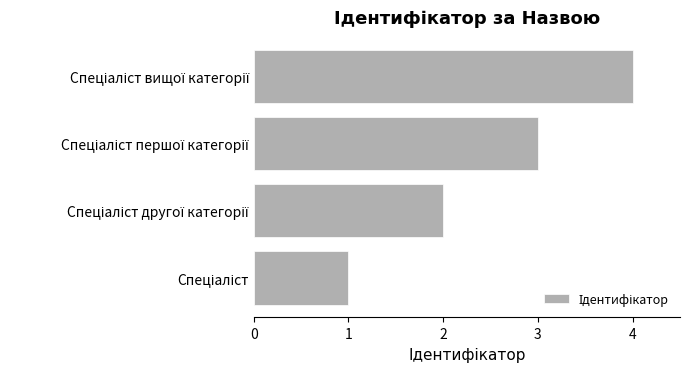

What is the sum of all values?

10